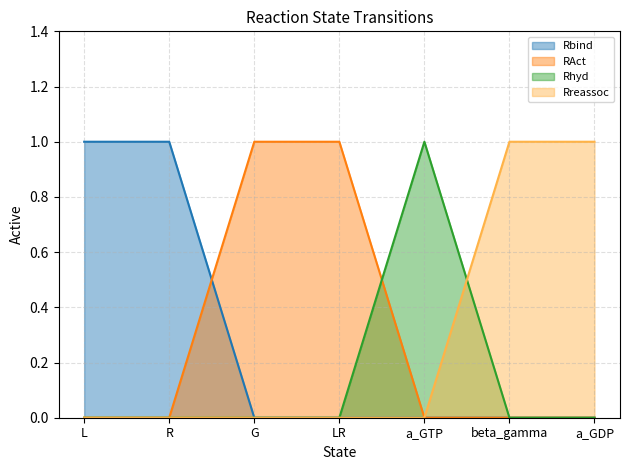

What is the highest value of the RAct series?

1